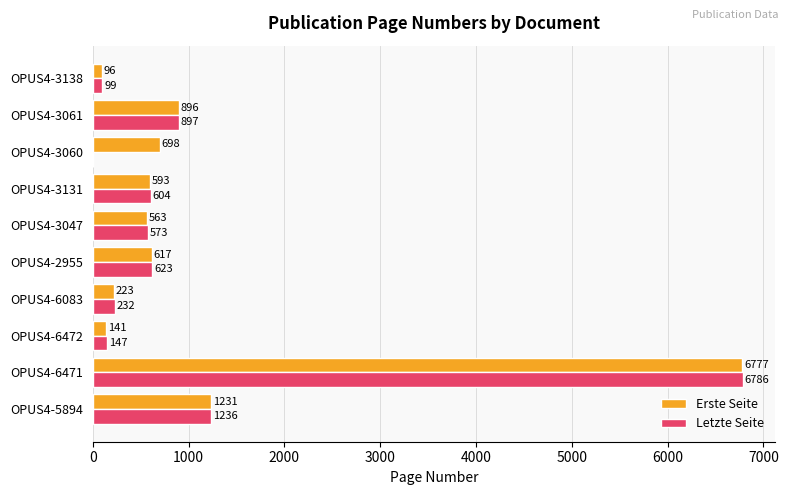

Which series changed the most between OPUS4-3061 and OPUS4-3138?

Erste Seite